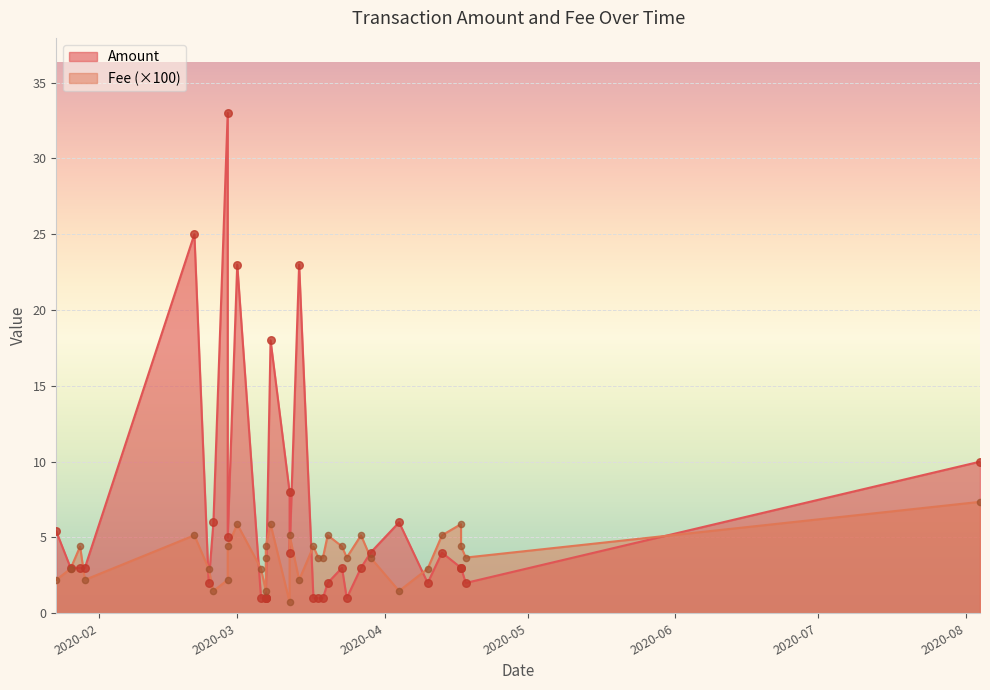

Is the value of Amount at 22 greater than the value of Fee at 2020-07?

Yes